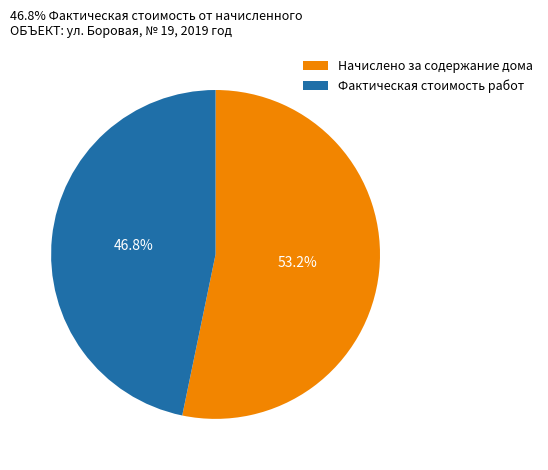

Which slice is the largest?

Начислено за содержание дома